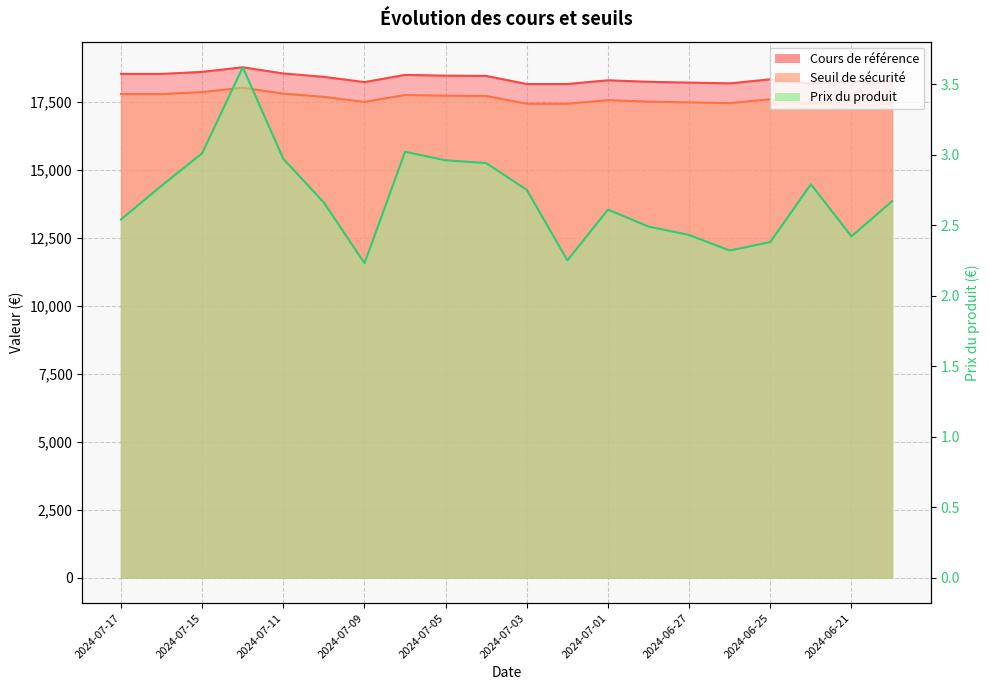

What is the average value of the Seuil de sécurité series?

17626.2